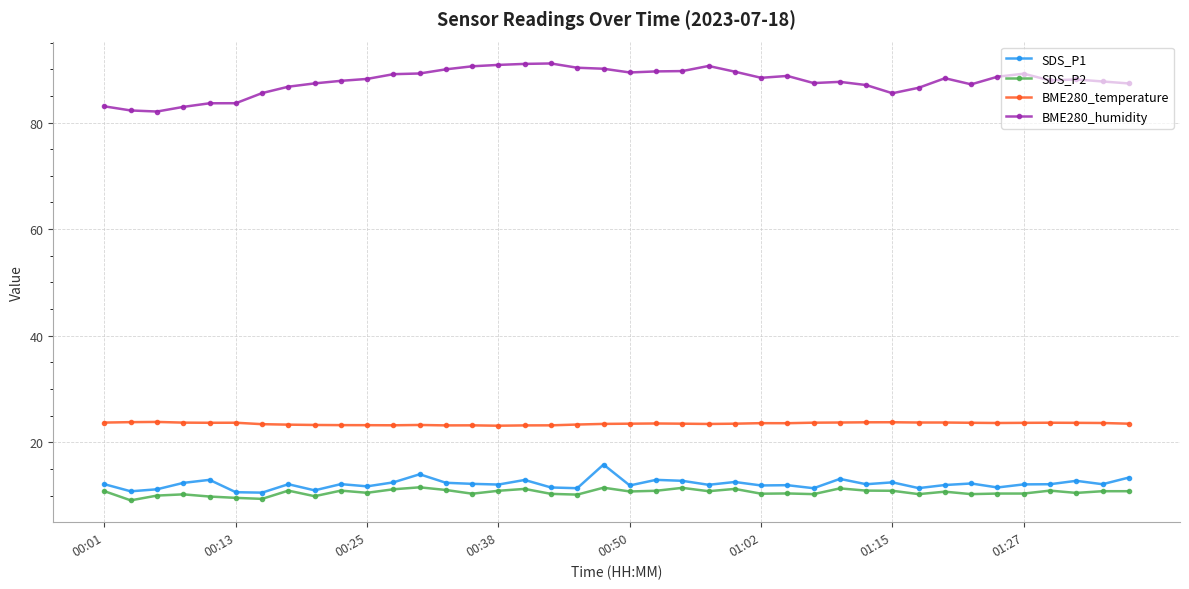

True or false: BME280_temperature has more than 0 interior local peaks.

True